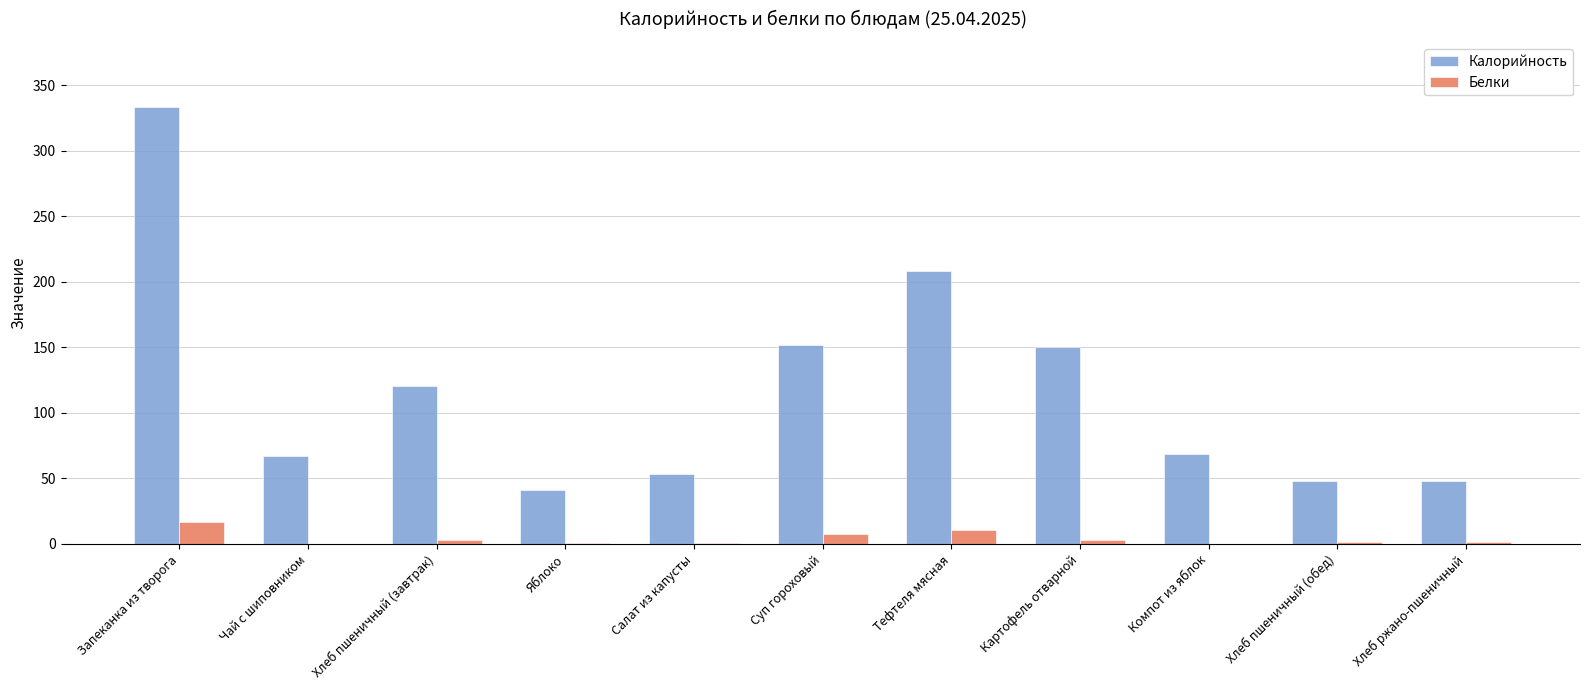

At which category is the sum across all series the highest?

Запеканка из творога